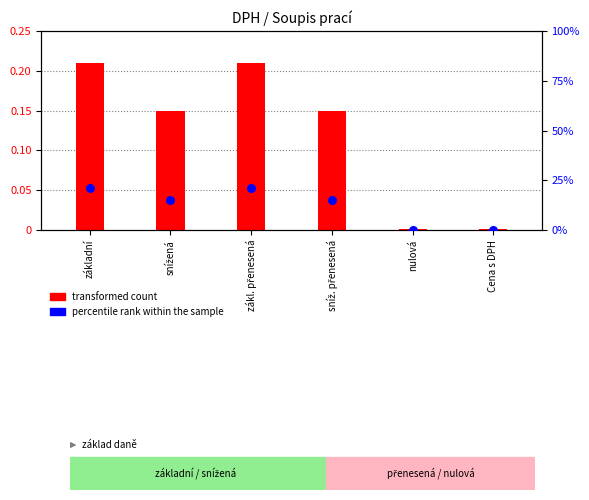

At which category is the sum across all series the highest?

základní